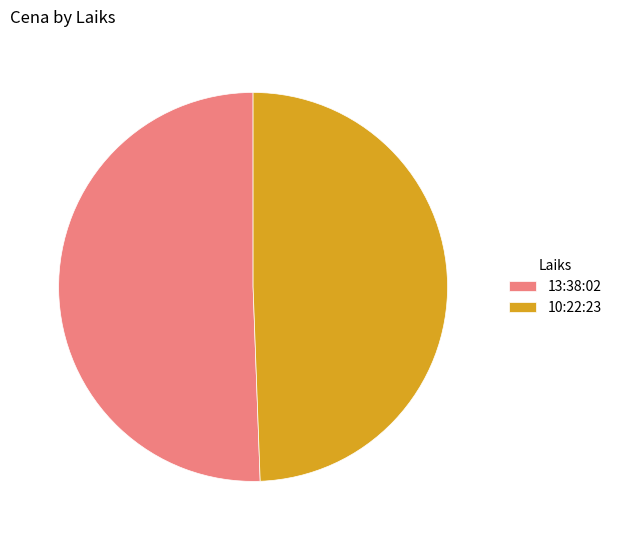

Is it true that 13:38:02 is 51% of the pie?

True